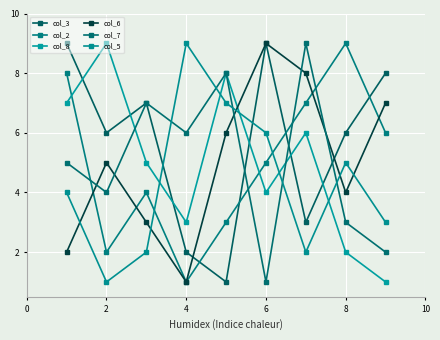

Which series has the widest spread of values?

col_3